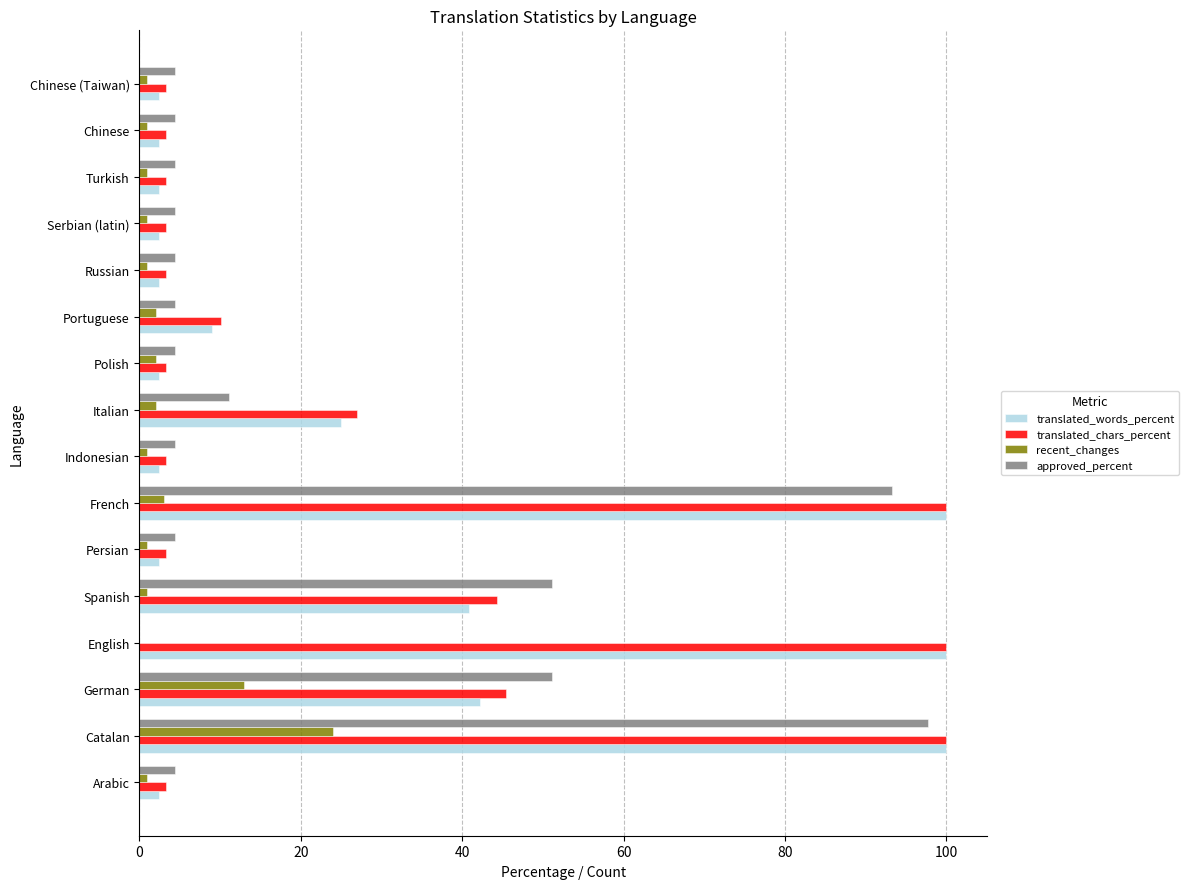

The value of translated_chars_percent at French is 100.0. True or false?

True